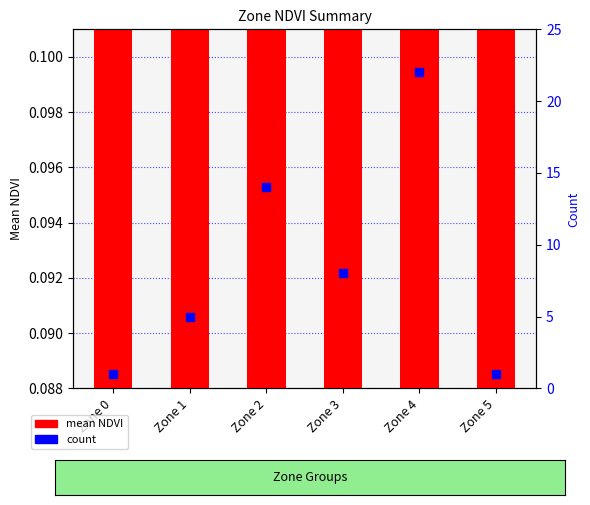

Which series has the largest Y range (max minus min)?

count